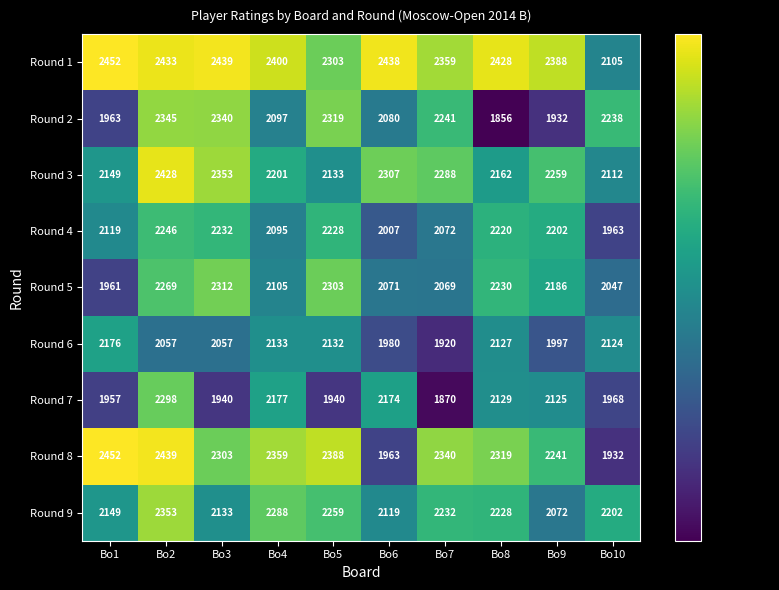

What is the highest value of the Round 9 series?

2353